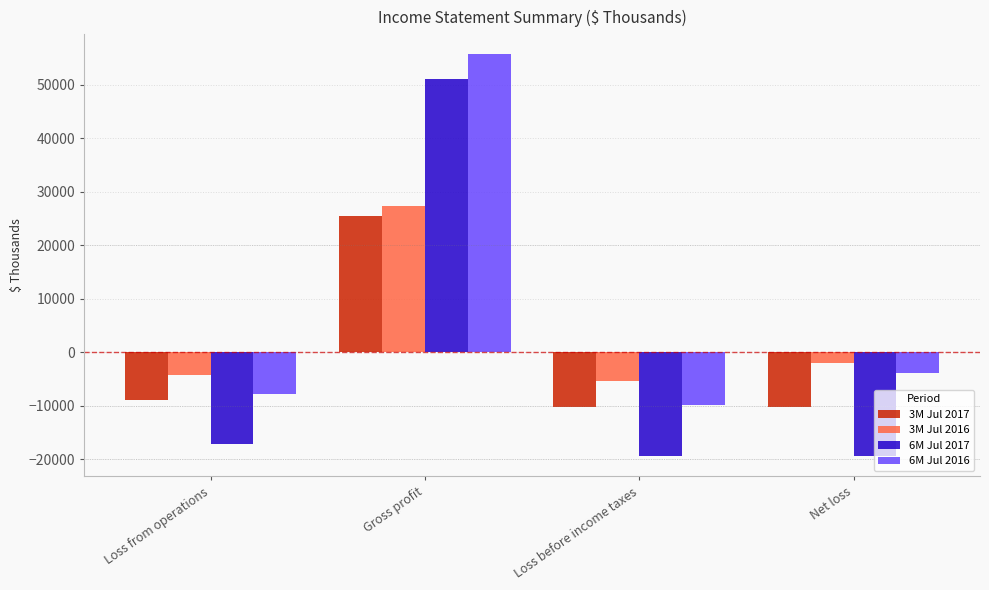

Is the value of 3M Jul 2016 at Gross profit greater than the value of 6M Jul 2016 at Loss before income taxes?

Yes